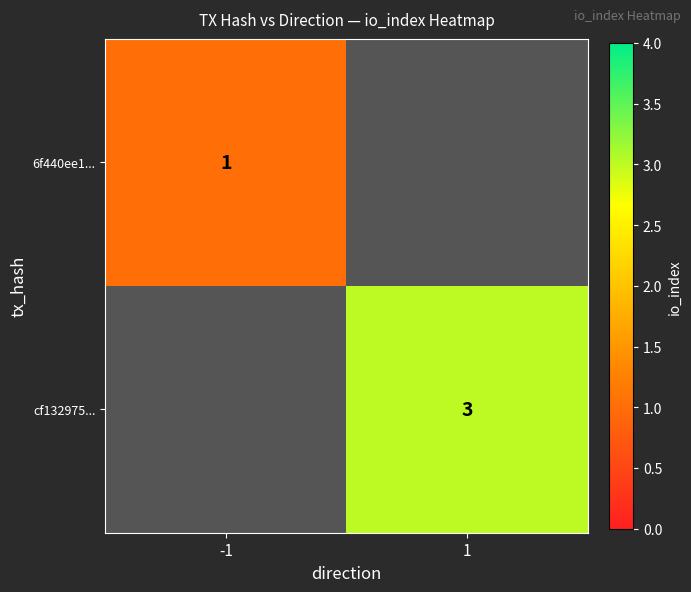

True or false: cf132975... has a value of 3 at 1.

True